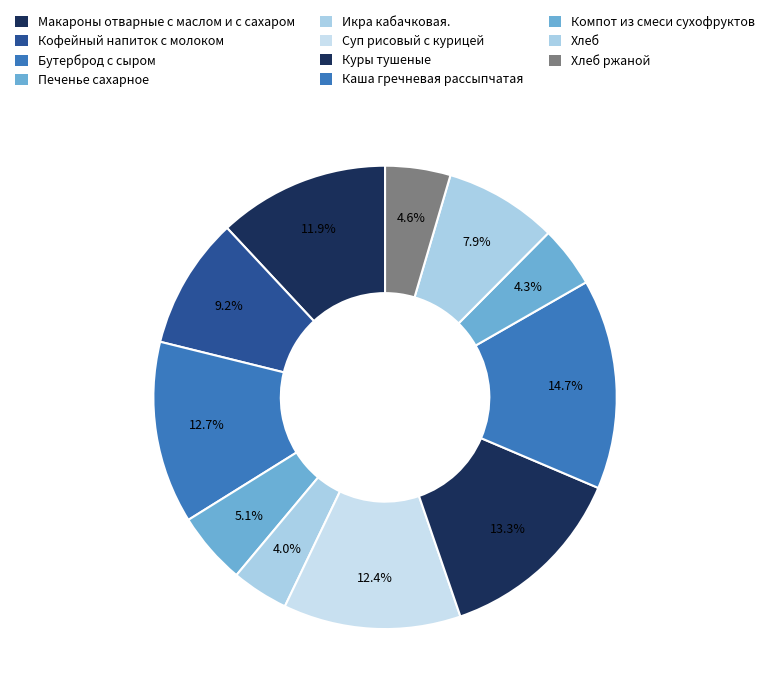

Does Куры тушеные account for over 50% of the chart?

No